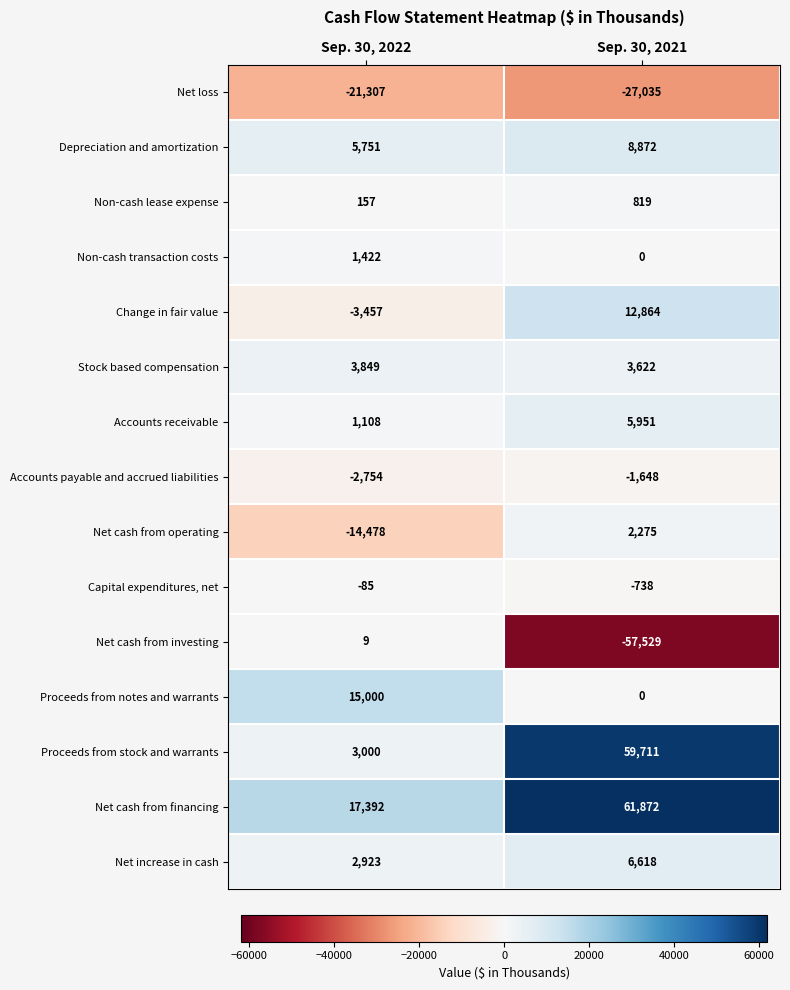

Read the Non-cash lease expense value at Sep. 30, 2021, to the nearest 50.

800